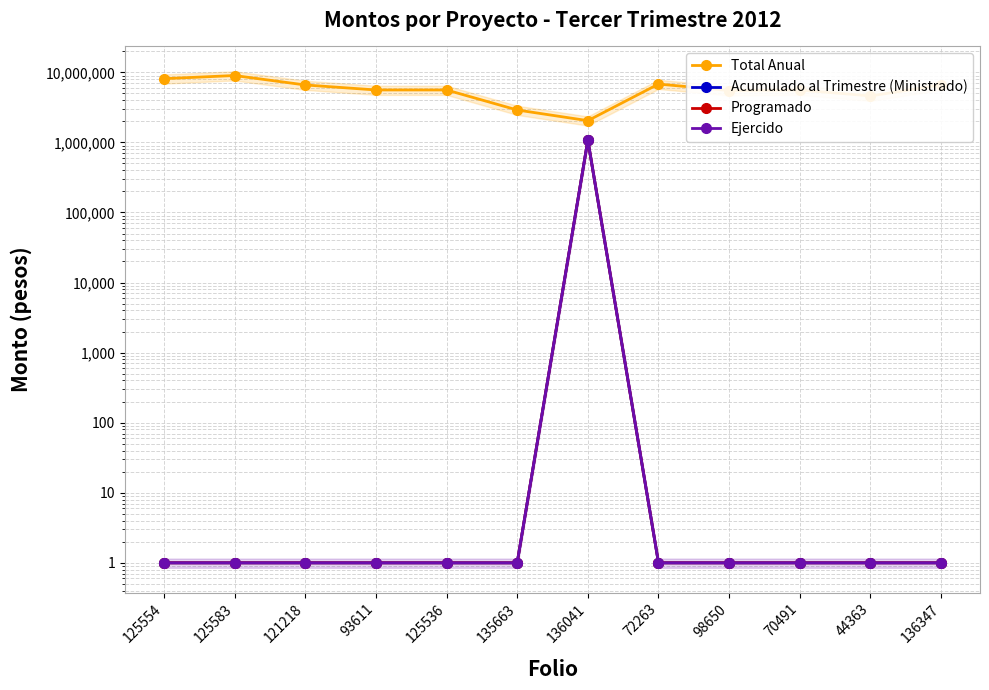

Which label corresponds to the largest value in the chart?

125583